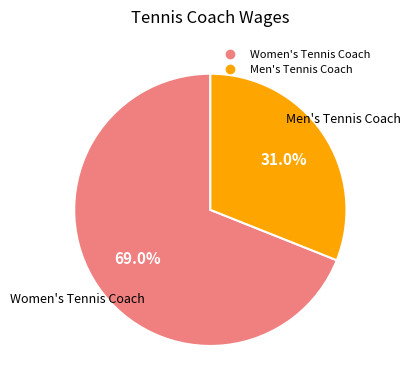

To the nearest percent, what percentage of the pie is Women's Tennis Coach?

69%